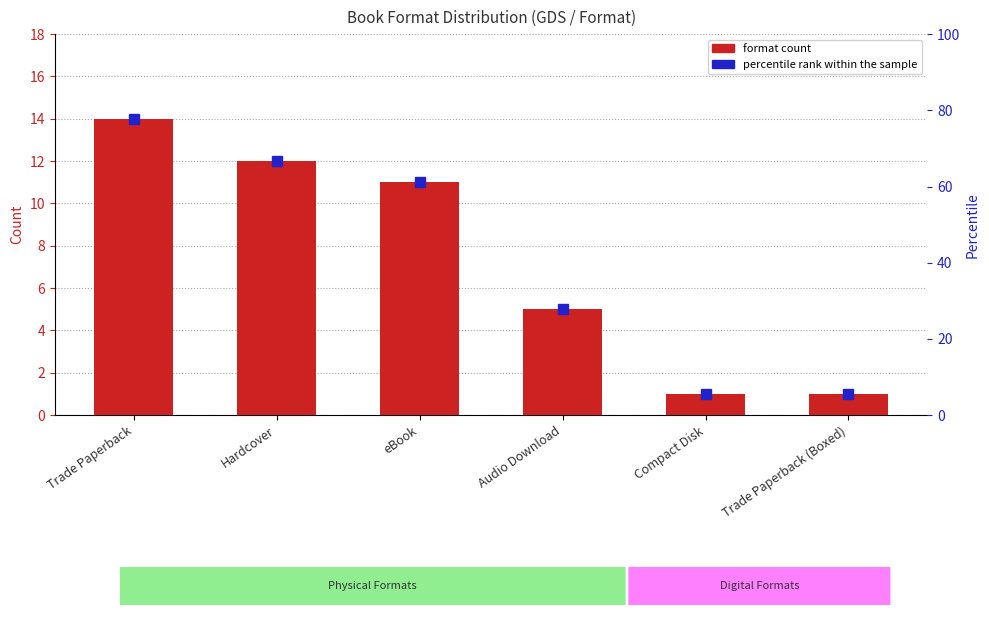

How many bars are there in total?

6